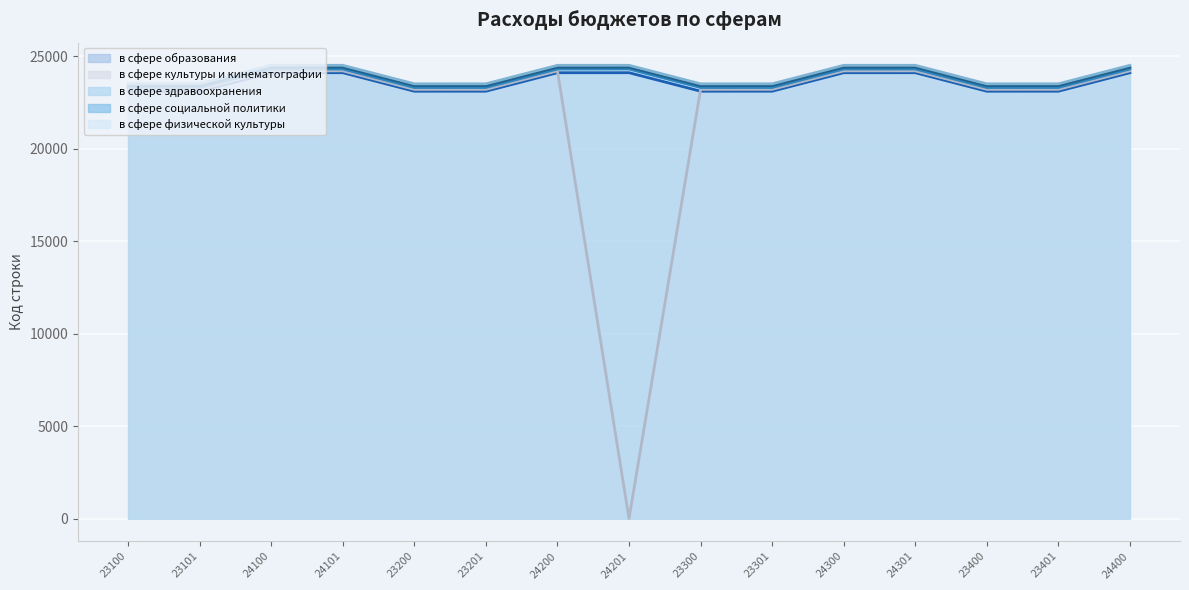

Rank the series at 24301 from lowest to highest value.

в сфере образования, в сфере культуры и кинематографии, в сфере здравоохранения, в сфере социальной политики, в сфере физической культуры